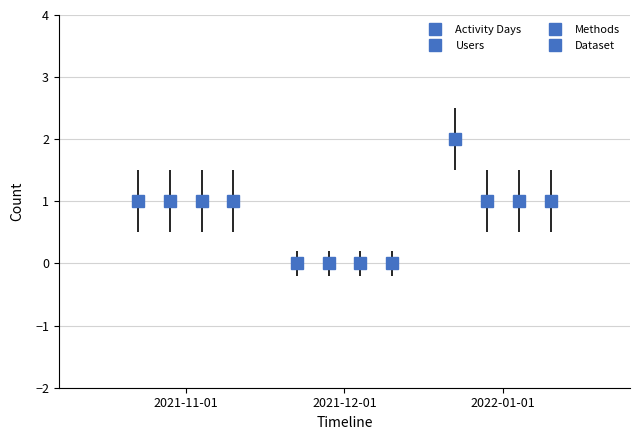

At which label is Dataset closest to 0?

2021-12-01